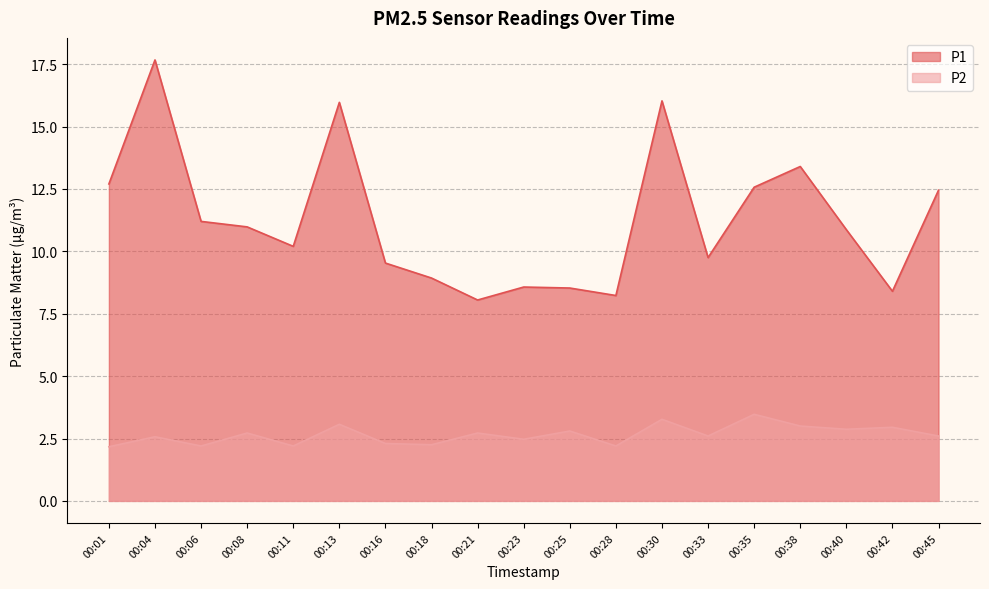

Which category has the lowest value across all series?

00:01